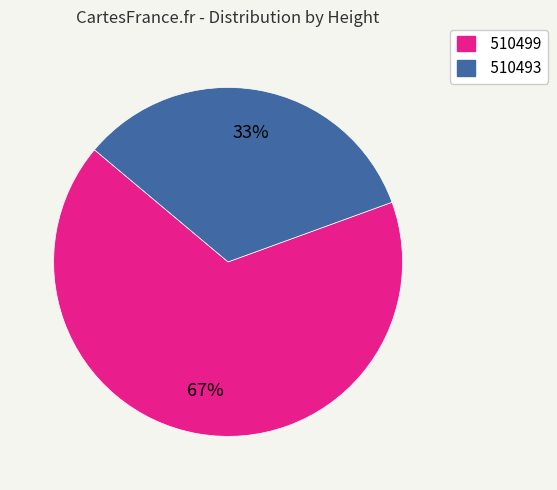

True or false: 510499 accounts for 58% of the total.

False